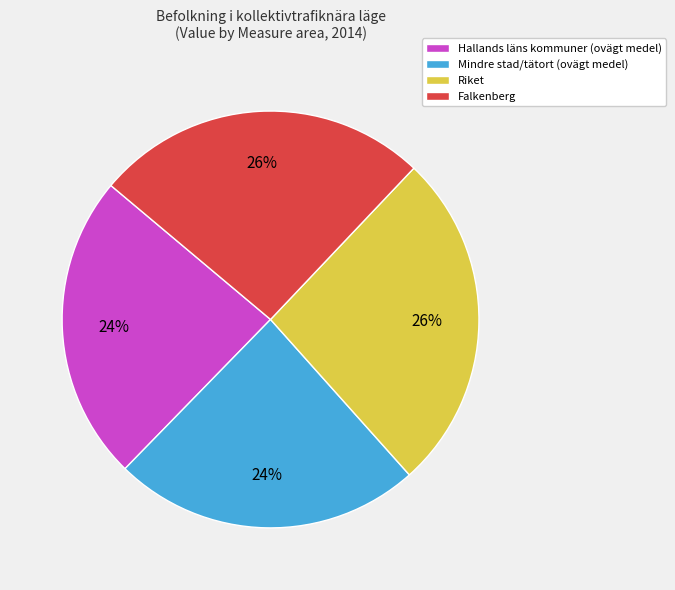

How many slices are in this pie chart?

4